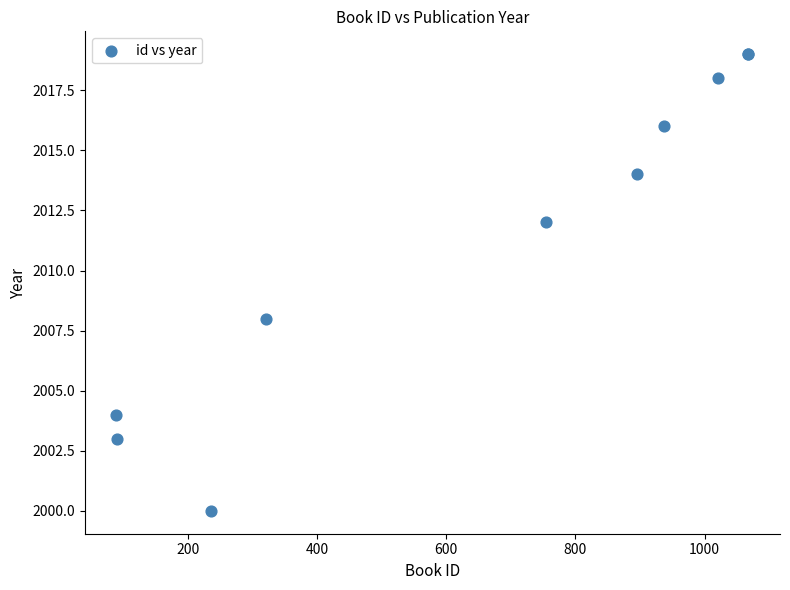

What Y value in the scatter plot is closest to 2009?

2008